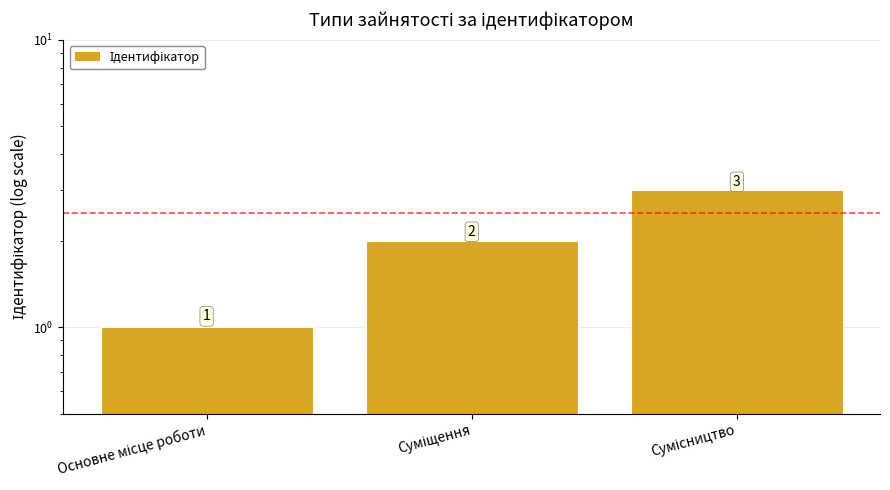

How many data points are above 2?

1